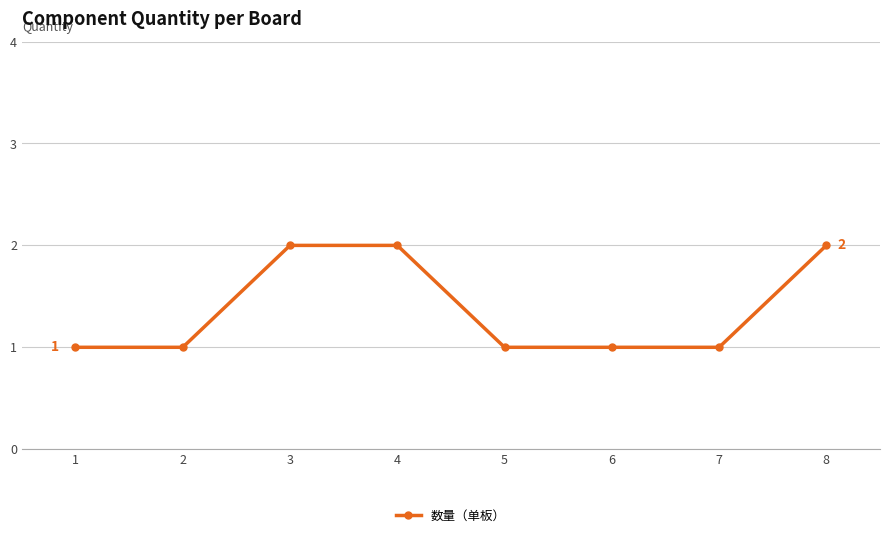

Approximately how many times larger is the value at 6 compared to 2?

1.0